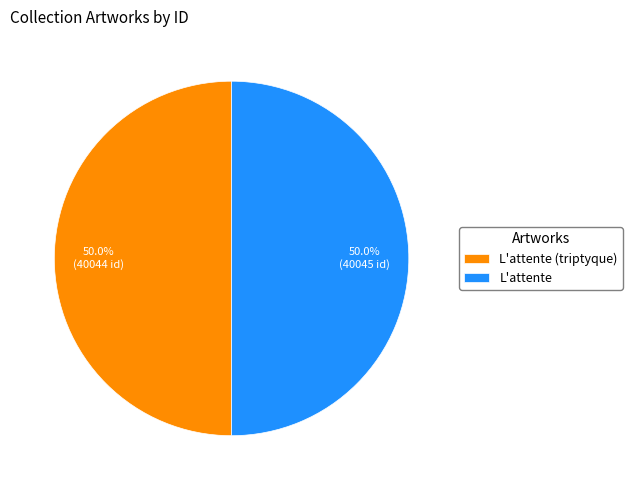

How many segments does this pie chart have?

2